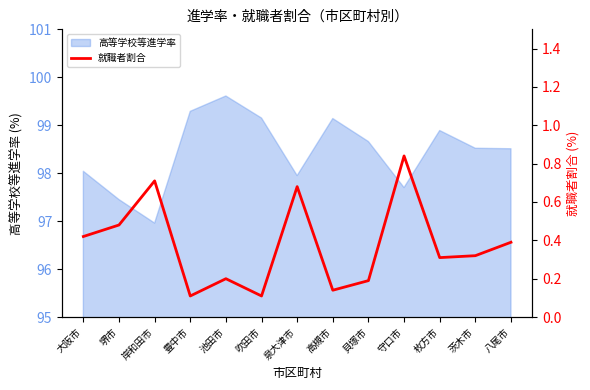

Reading left to right, extract all data points from this chart.

大阪市=0.4	堺市=0.5	岸和田市=0.7	豊中市=0.1	池田市=0.2	吹田市=0.1	泉大津市=0.7	高槻市=0.1	貝塚市=0.2	守口市=0.8	枚方市=0.3	茨木市=0.3	八尾市=0.4